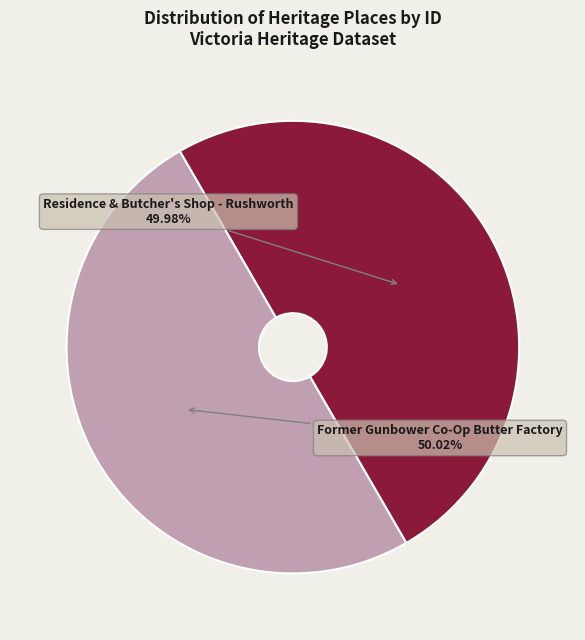

Is there any slice that represents more than half of the pie?

Yes